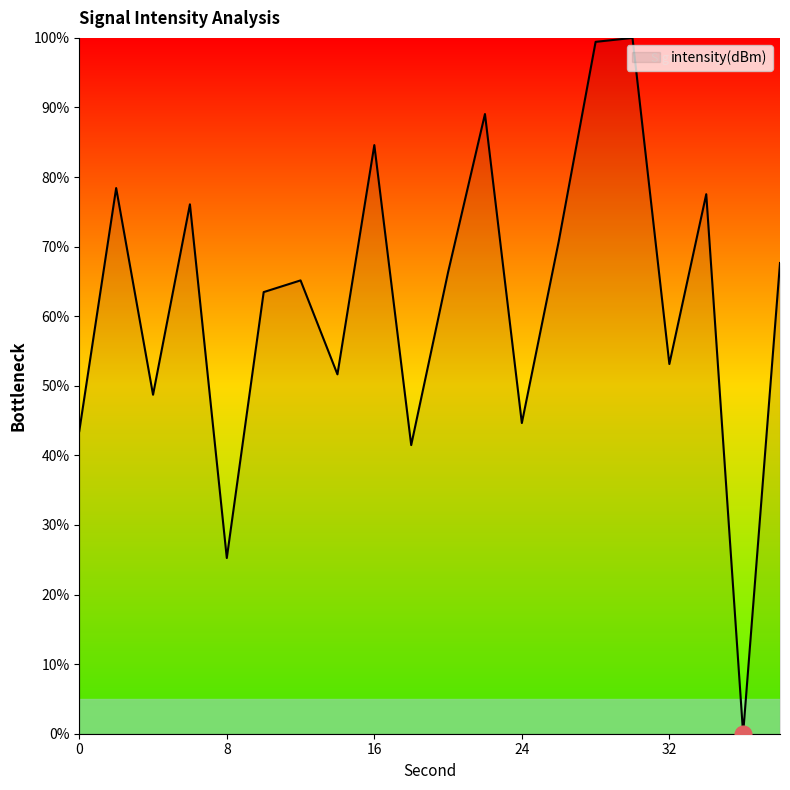

What is the greatest value displayed?

100.0